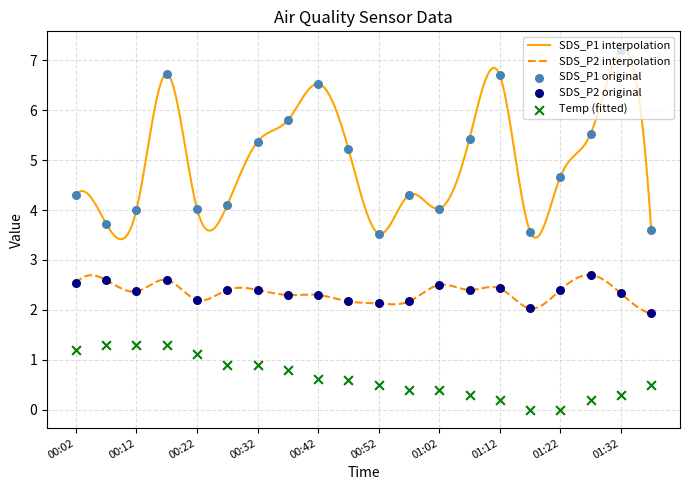

Is the value of SDS_P1 at 00:32 greater than the value of Temp at 00:52?

Yes